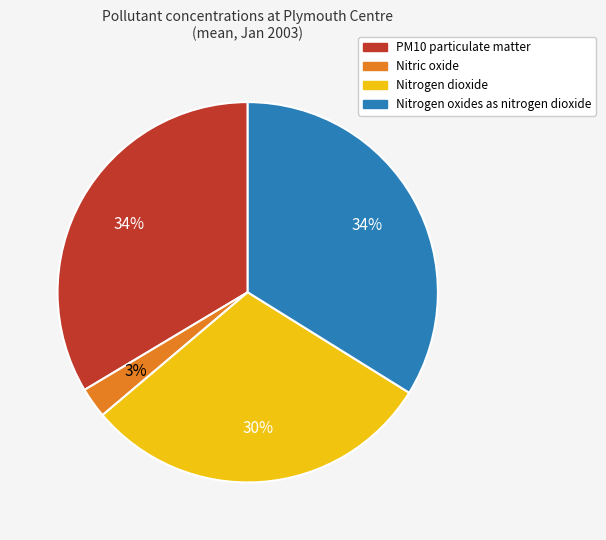

The Nitrogen oxides as nitrogen dioxide slice represents 34% of the pie. True or false?

True